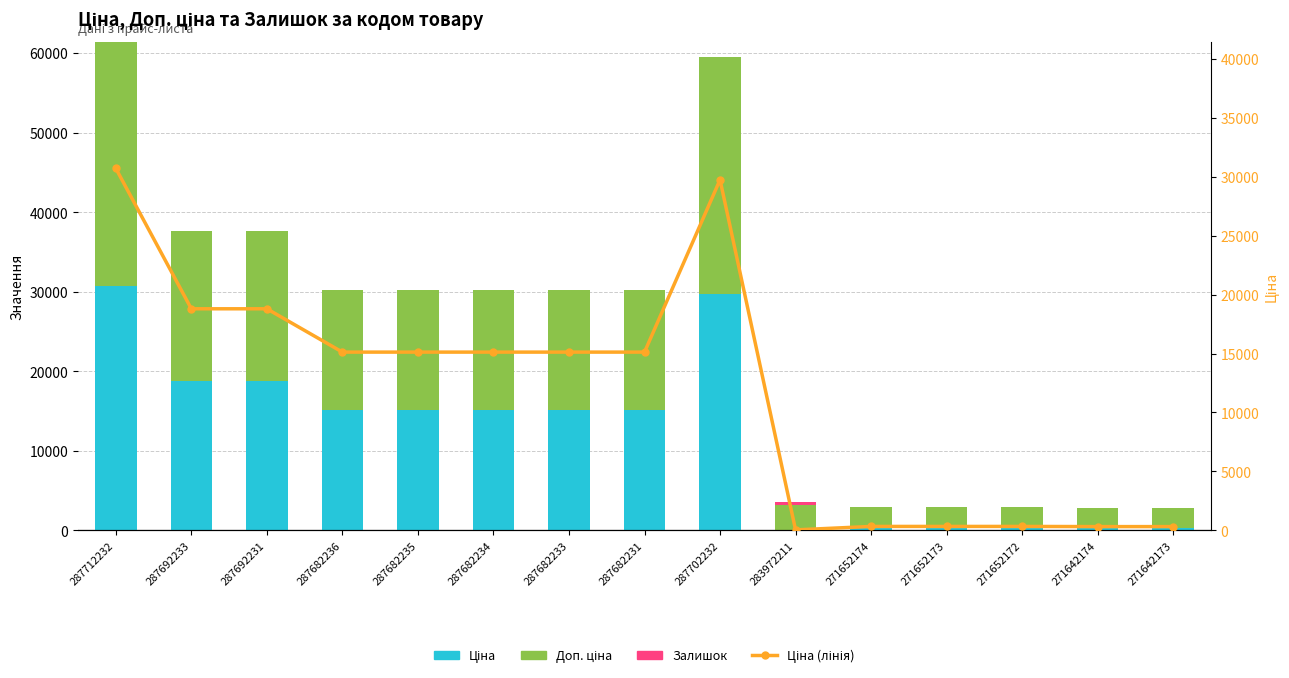

What is the approximate value of Залишок at 271652173?

12.0